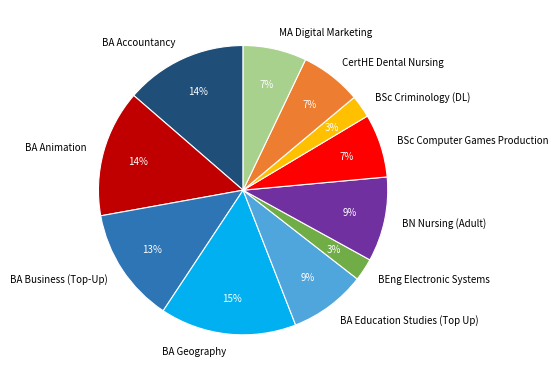

Which category has the biggest portion of the pie?

BA Geography